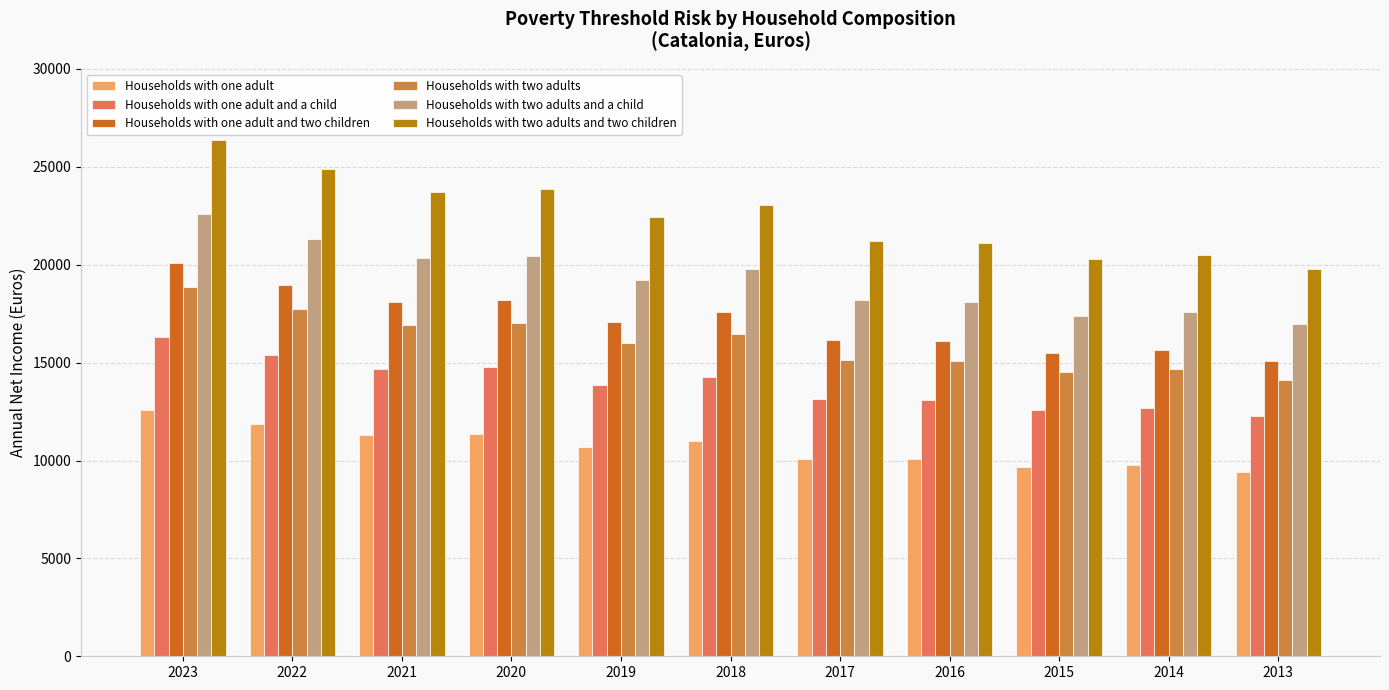

What is the value of the Households with one adult bar at the 1st from the left?

12564.2